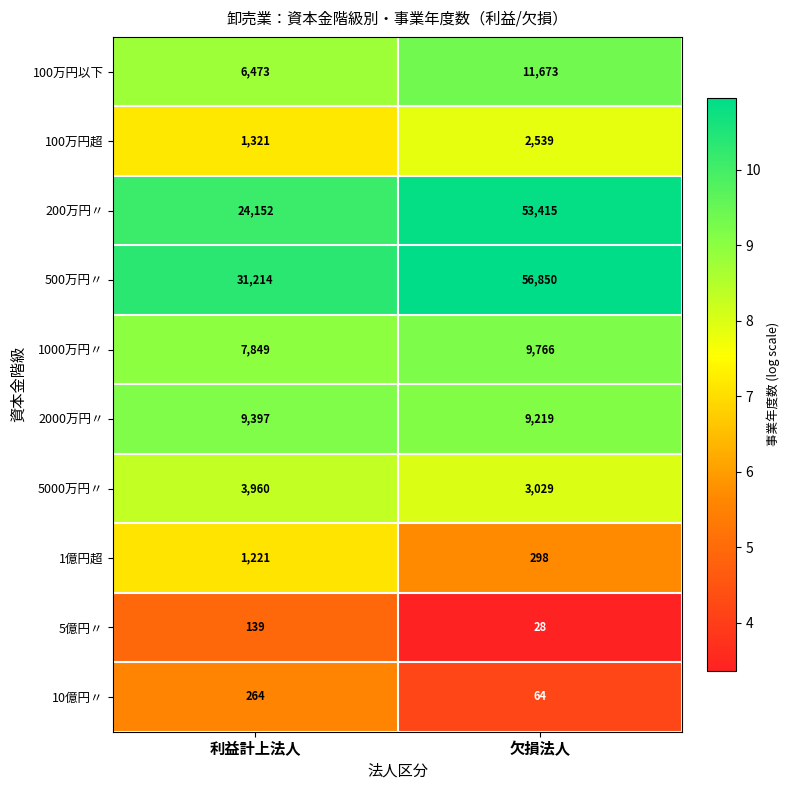

Which series changed the most between 利益計上法人 and 欠損法人?

200万円〃